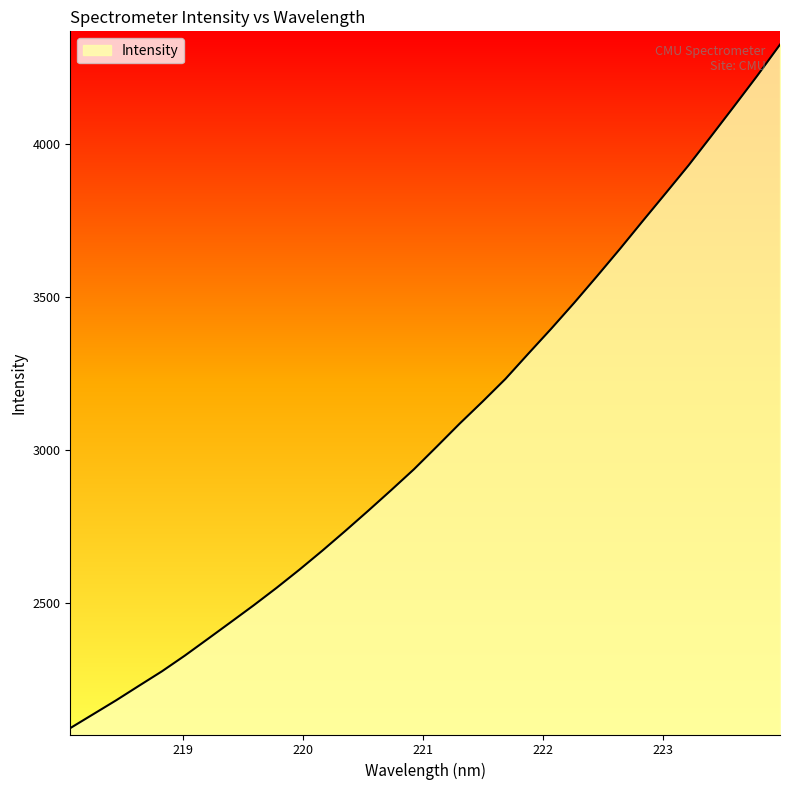

How many categories are shown in the chart?

32